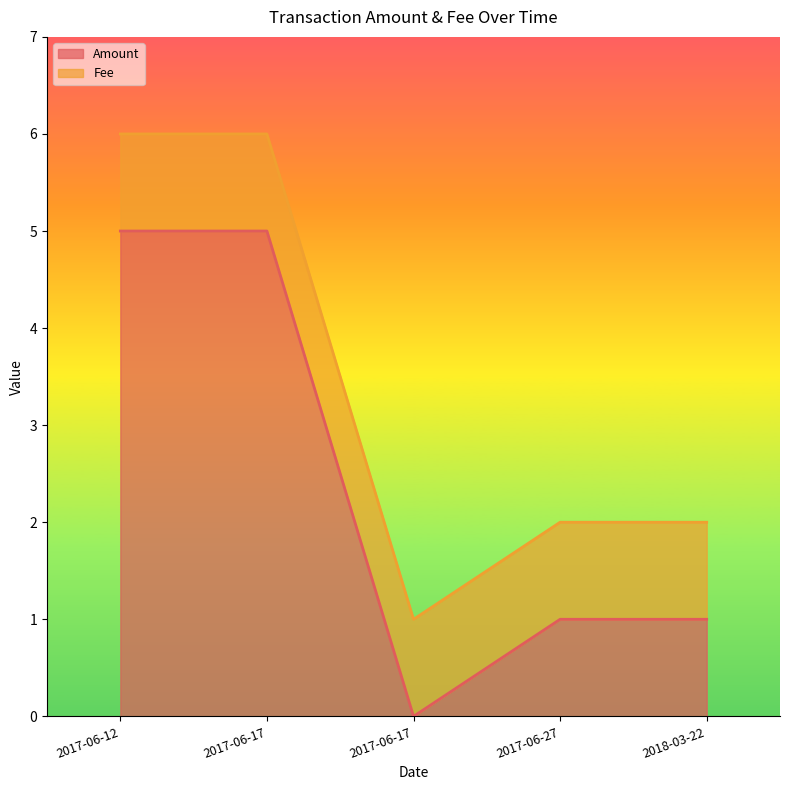

What is the sum of the values at 2017-06-17 and 2018-03-22?

6